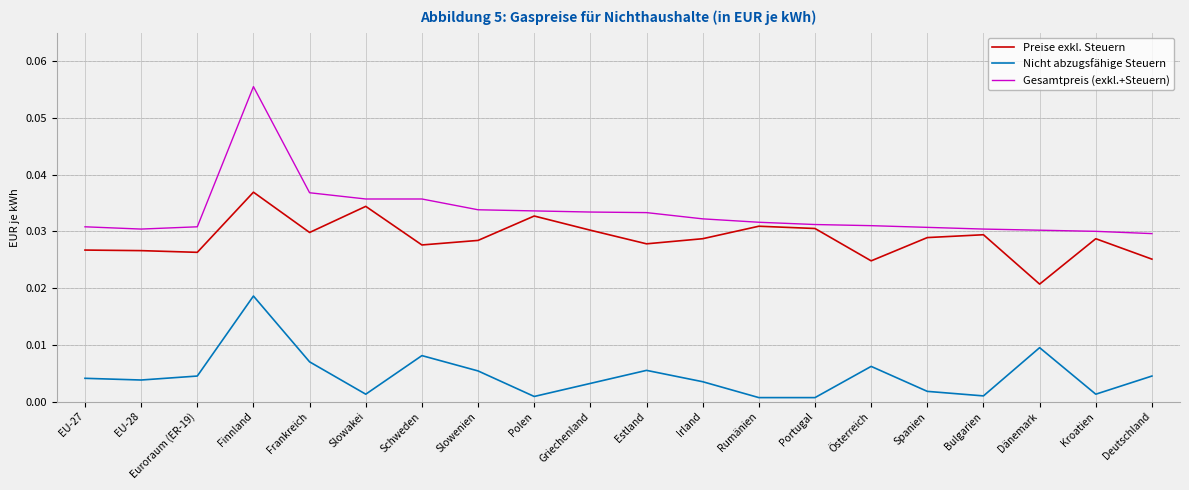

How many categories are shown in the chart?

20